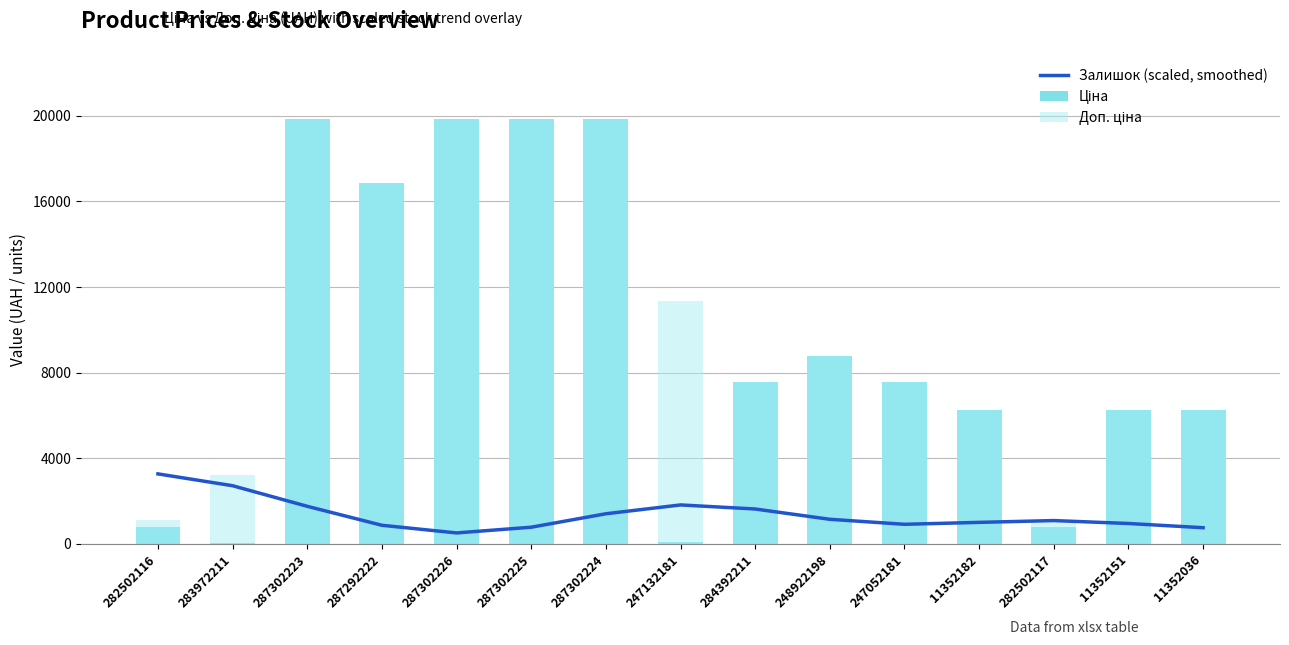

Reading left to right, what are all the values shown in this chart?

Залишок (scaled, smoothed): 3274.2	2721.5	1760.0	873.2	515.9	782.8	1411.1	1823.7	1634.0	1152.8	919.1	1009.2	1093.5	956.8	759.6
Ціна: 813.0	32.0	19831.1	16863.2	19831.1	19831.1	19831.1	113.3	7545.9	8797.6	7545.9	6266.7	813.0	6266.7	6266.7
Доп. ціна: 1101.8	3205.0	19831.1	16863.2	19831.1	19831.1	19831.1	11334.0	7545.9	8797.6	7545.9	6266.7	1101.8	6266.7	6266.7